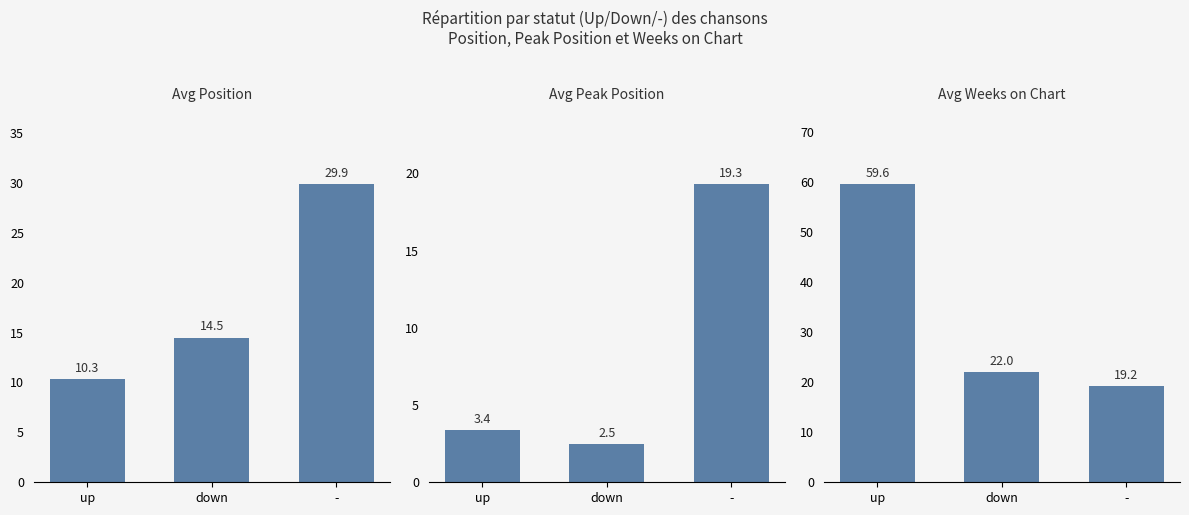

Which has a higher value, up or -?

-